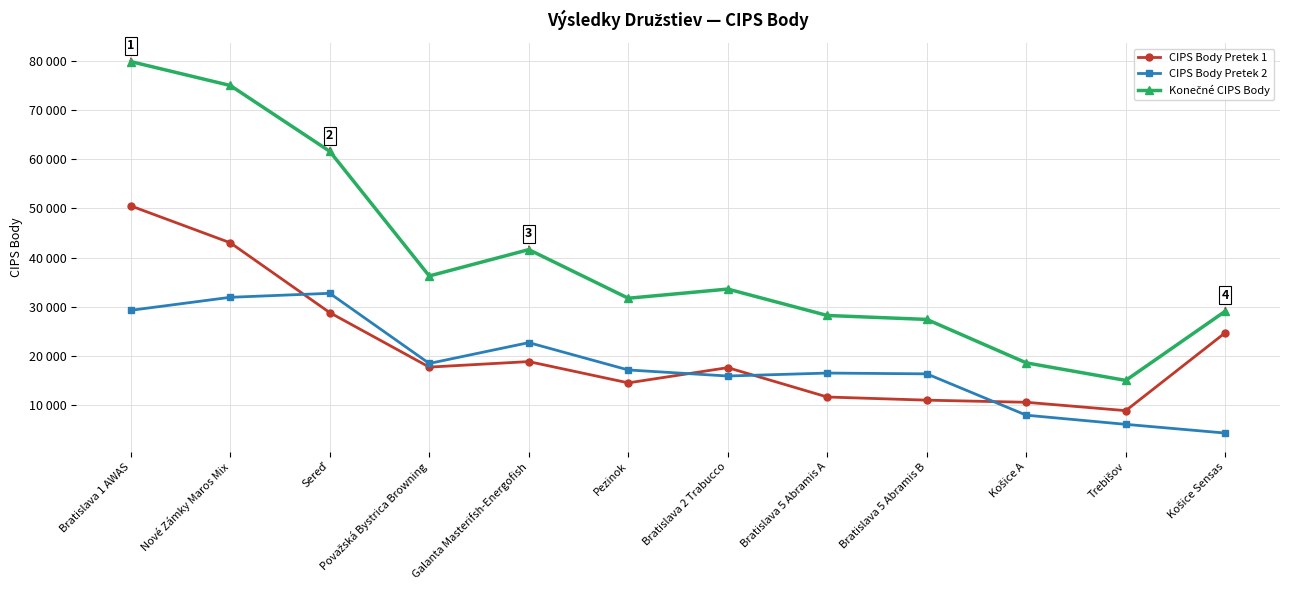

What is the sum of all Konečné CIPS Body values?

477950